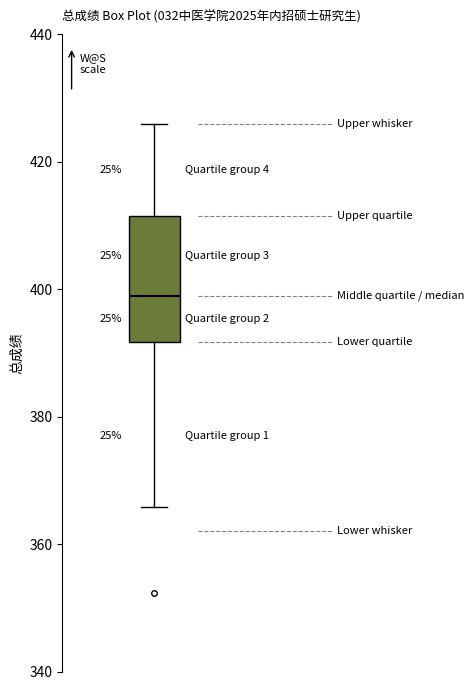

Where does the upper whisker of the box end on the y-axis? The values are not printed on the chart, so give them approximately, as read against the axis.

426